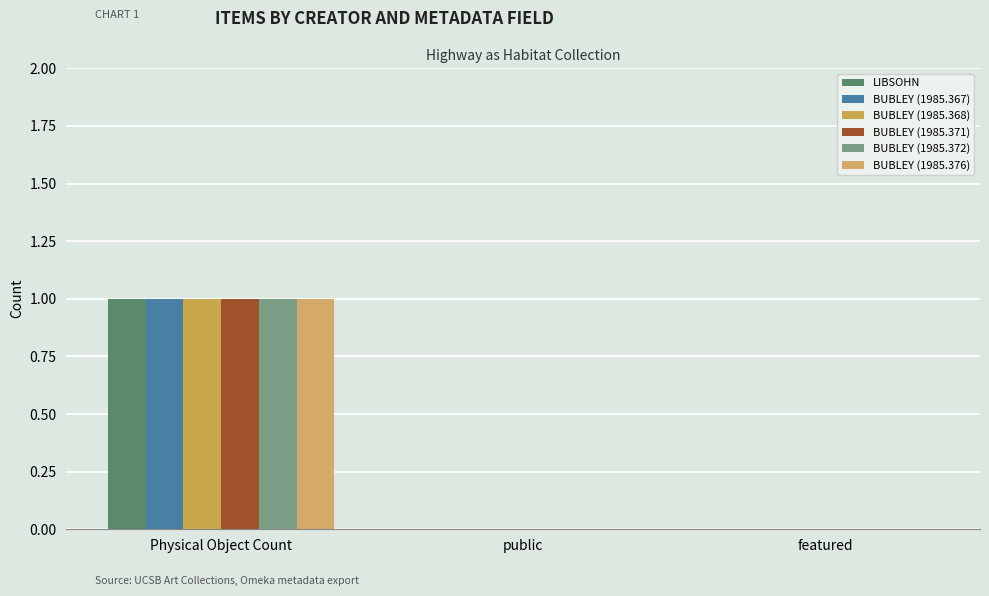

Count the number of data series in this chart.

6